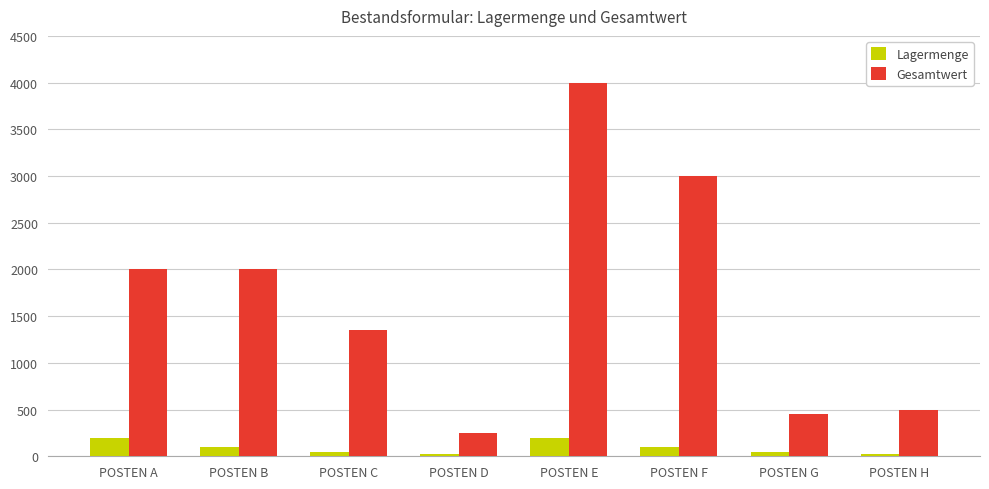

What is the total value across all series at POSTEN F?

3100